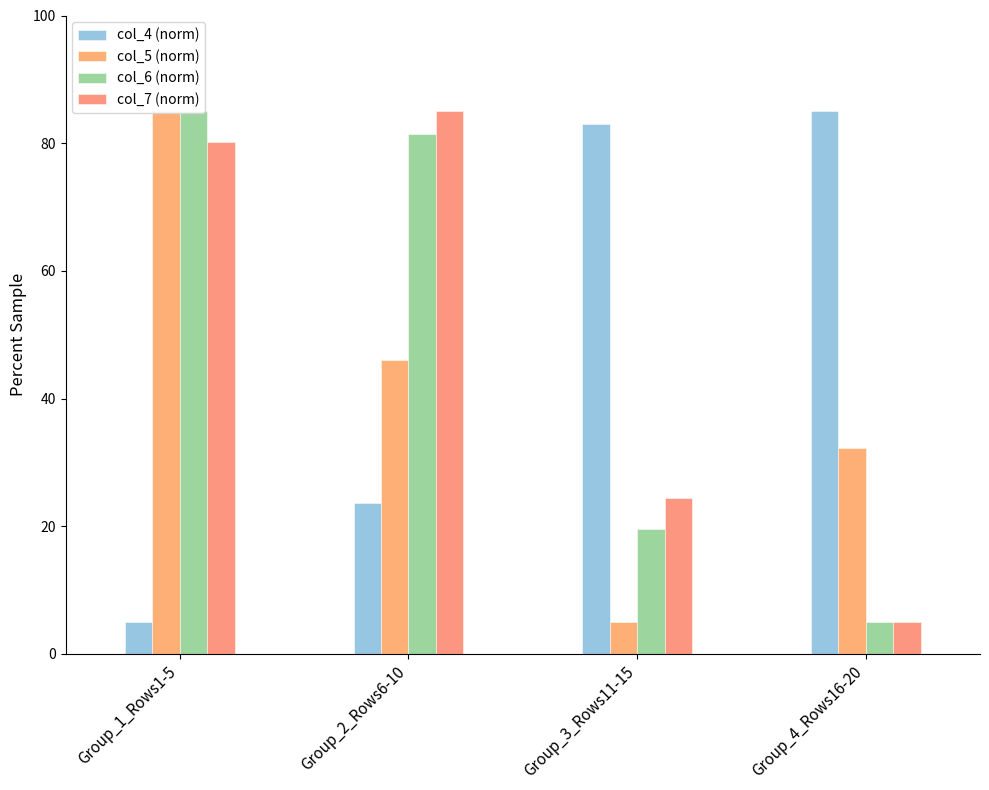

What is the difference between the col_6 (norm) values at Group_2_Rows6-10 and Group_4_Rows16-20?

76.4